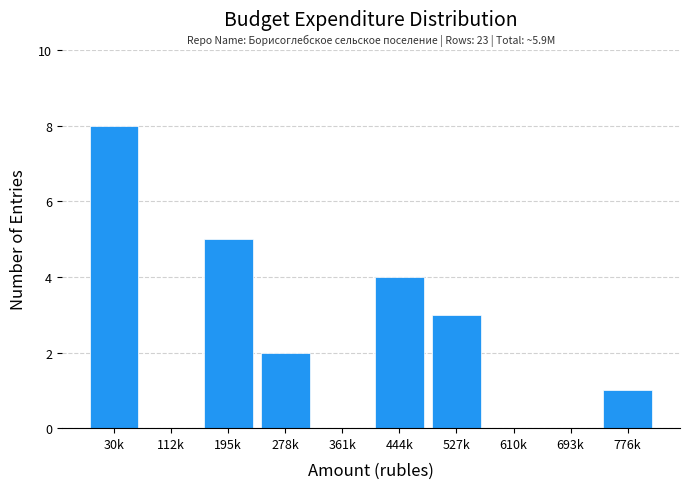

Reading right to left, transcribe all the data shown in this chart.

776k=1	693k=0	610k=0	527k=3	444k=4	361k=0	278k=2	195k=5	112k=0	30k=8